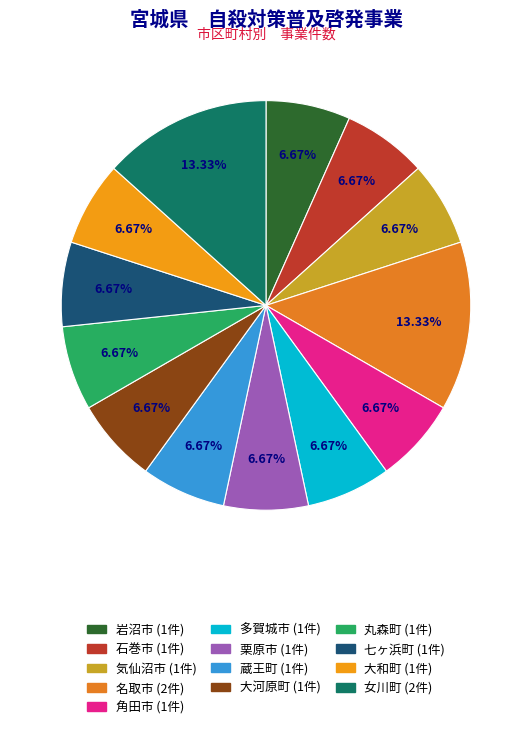

To the nearest percent, what is the difference between the largest and smallest slice percentages?

7%